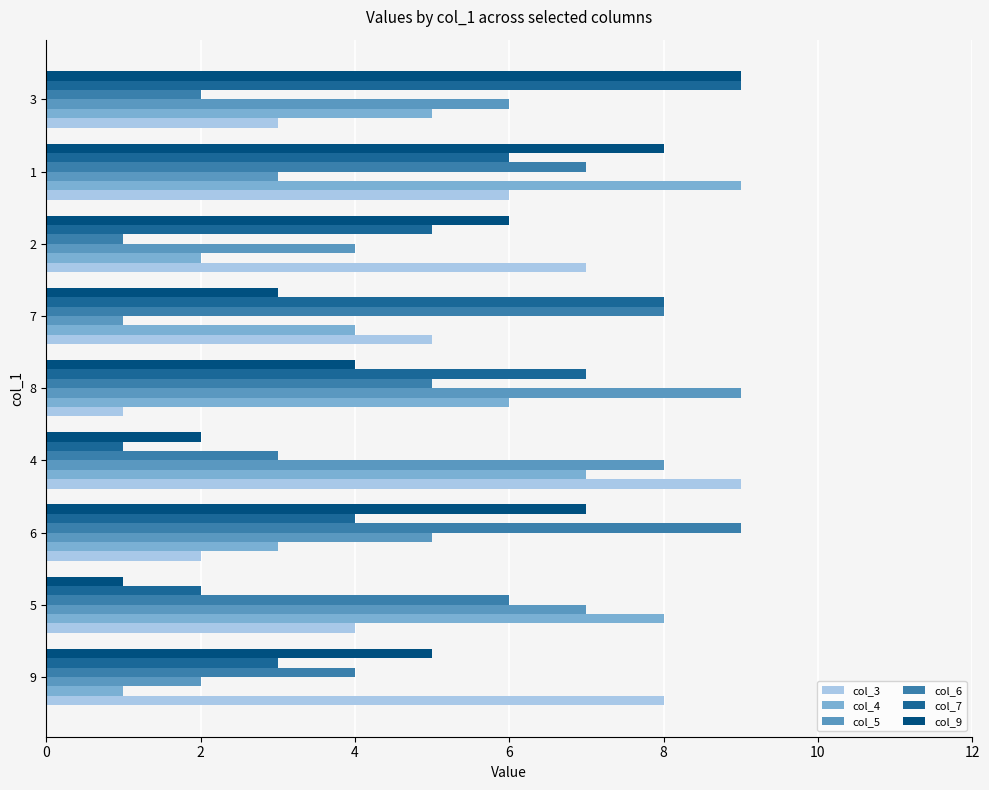

The value of col_4 at 6 is 3. True or false?

True